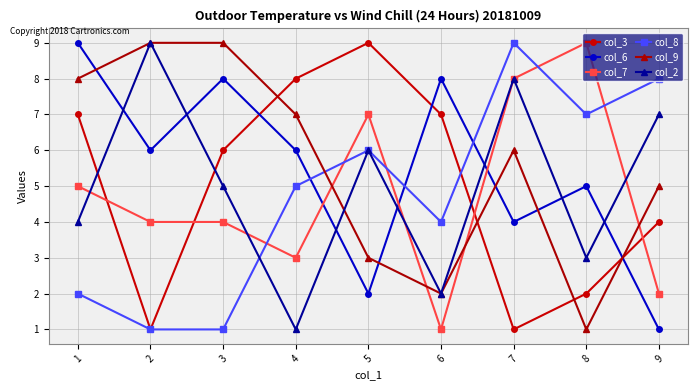

What is the maximum value for col_6?

9